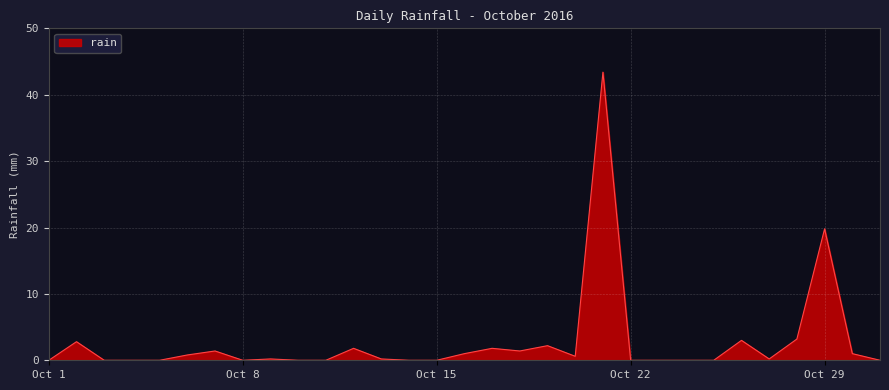

What is the difference between the maximum and minimum values?

43.4